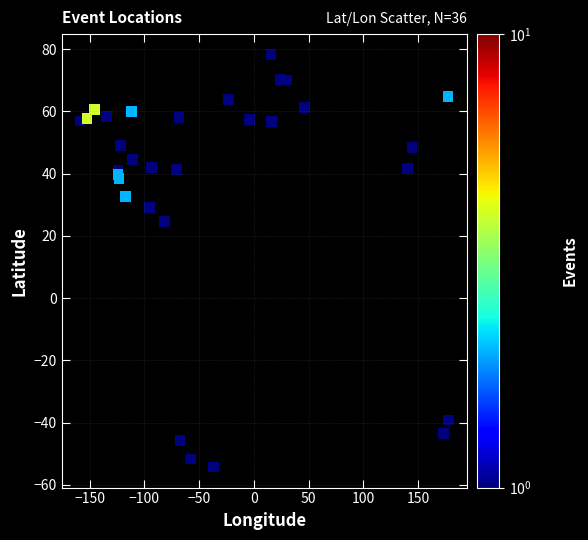

What Y value in the scatter plot is closest to 11?

24.6